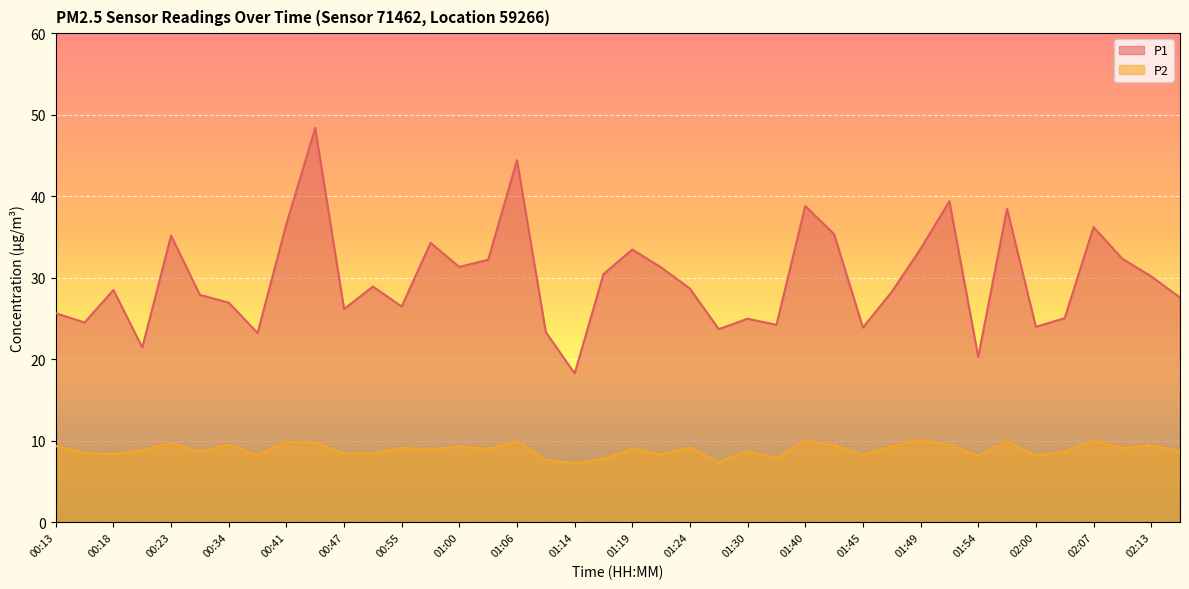

Is the value of P2 at 01:42 greater than the value of P1 at 00:15?

No